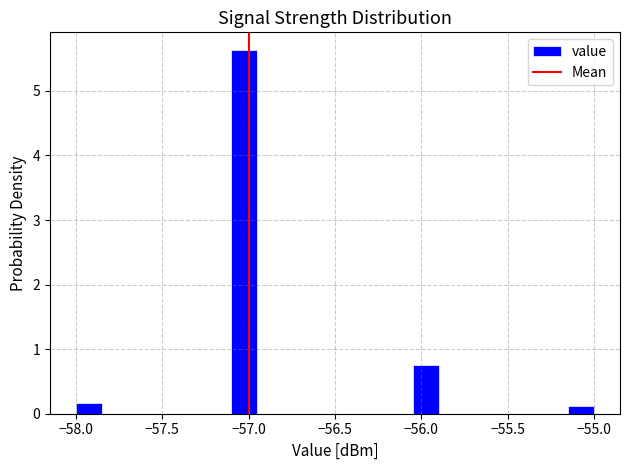

Read against the x-axis, roughly where is the centre of the tallest bar?

-57.00